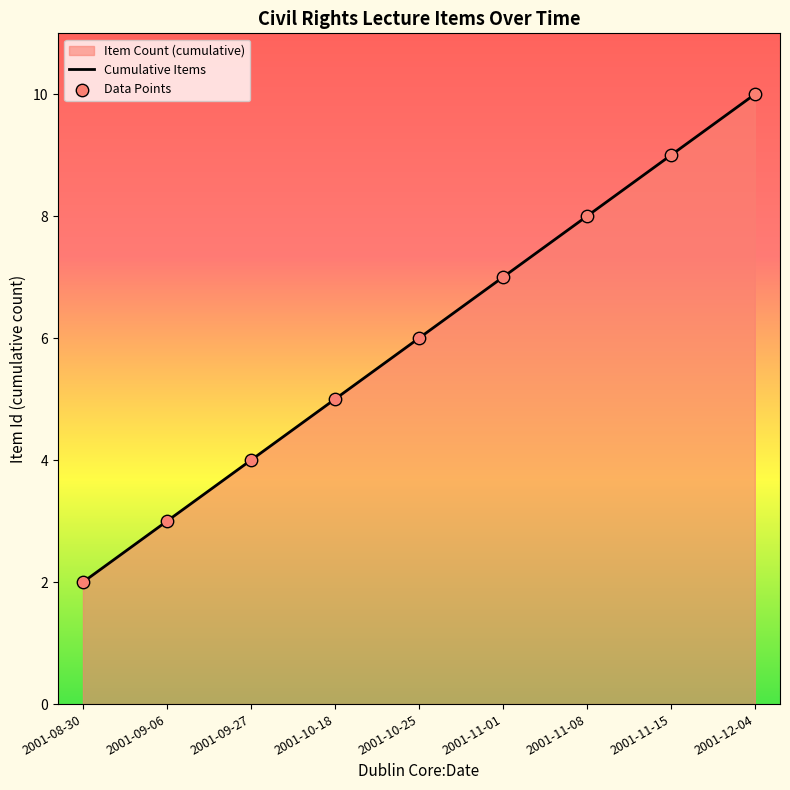

Is the value of Data Points at 2001-11-08 greater than the value of Cumulative Items at 2001-11-08?

No